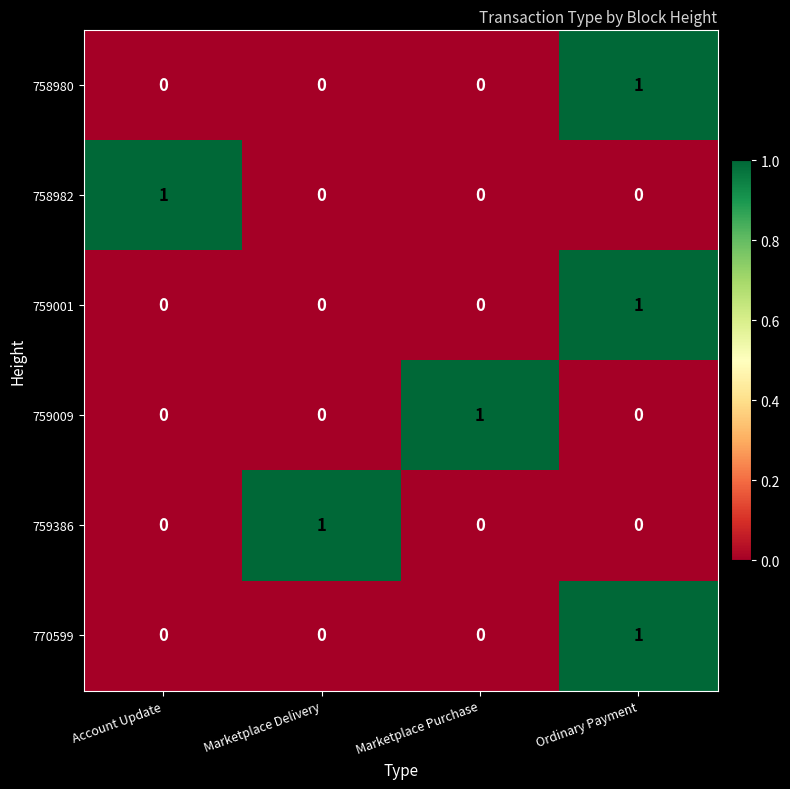

At which category is the sum across all series the highest?

Ordinary Payment